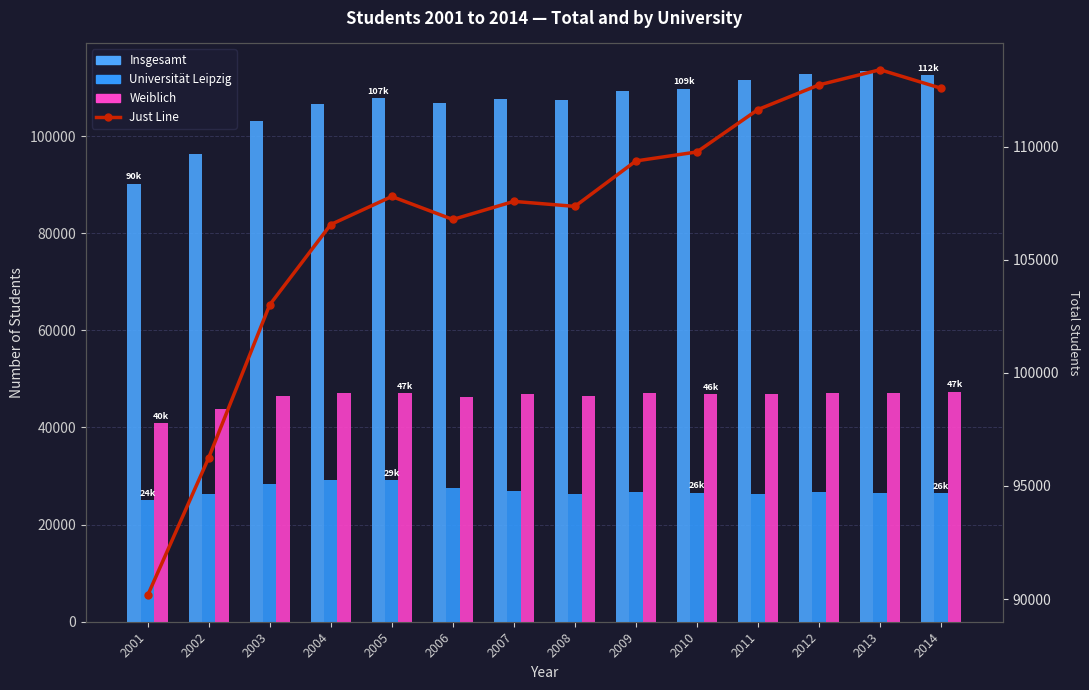

What is the value of the Universität Leipzig bar at the 8th from the left?

26299